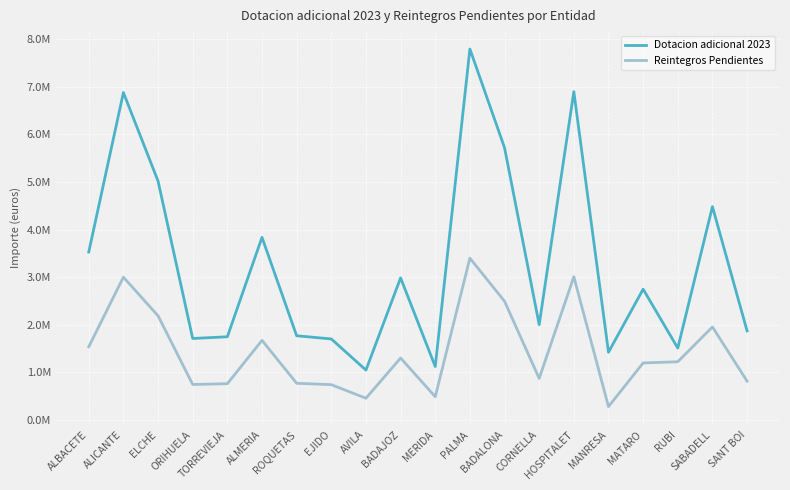

In Reintegros Pendientes, how many points are lower than both neighbors (excluding endpoints)?

5